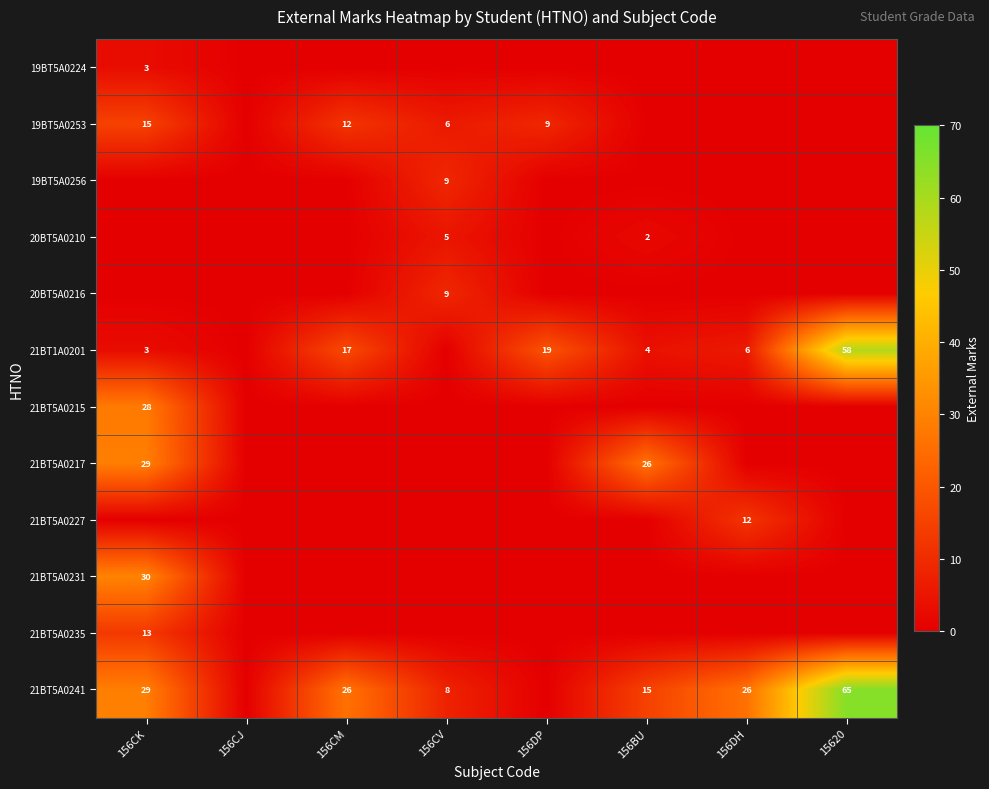

The value of 20BT5A0210 at 156BU is 2. True or false?

True